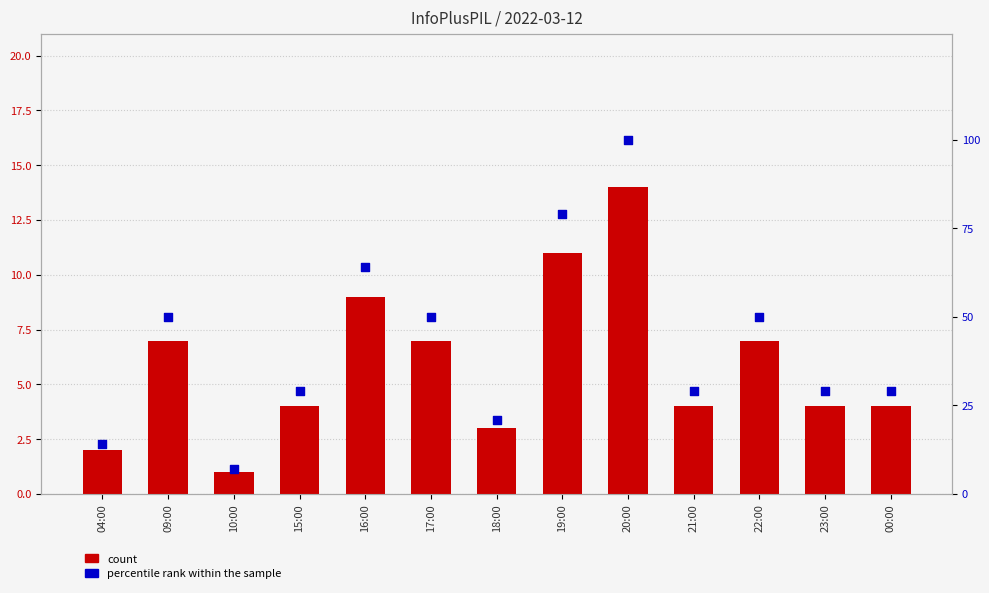

What is the total value across all series at 21:00?

33